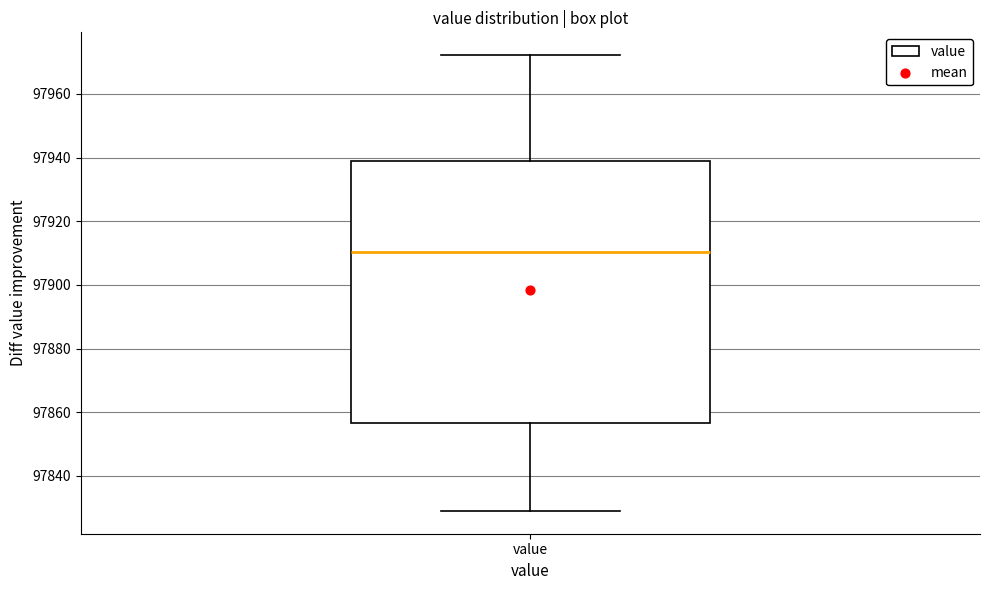

Read this box plot against the y-axis: the position of the median line, the range covered by the box, and the ends of both whiskers. The values are not printed on the chart, so give them approximately, as read against the axis.

median 97910, box 97856 to 97938, whiskers 97830 to 97972